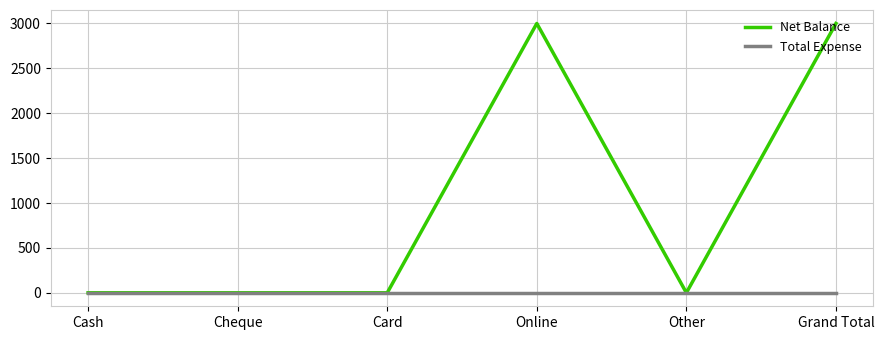

What is the average value of the Net Balance series?

1000